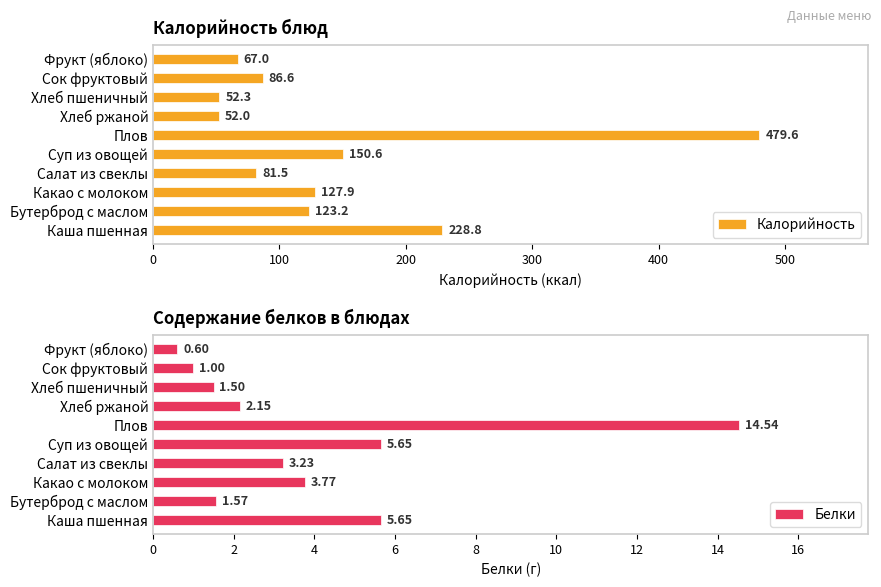

True or false: Калорийность has a value of 123.2 at Бутерброд с маслом.

True